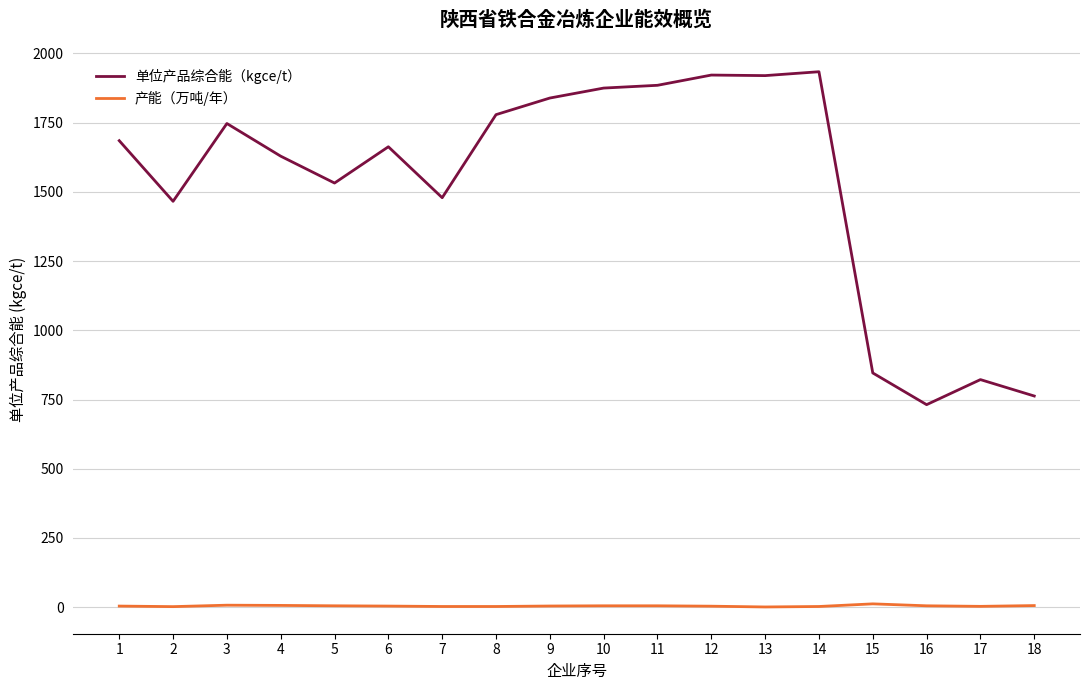

True or false: 产能（万吨/年） and 单位产品综合能（kgce/t） intersect in this chart.

False